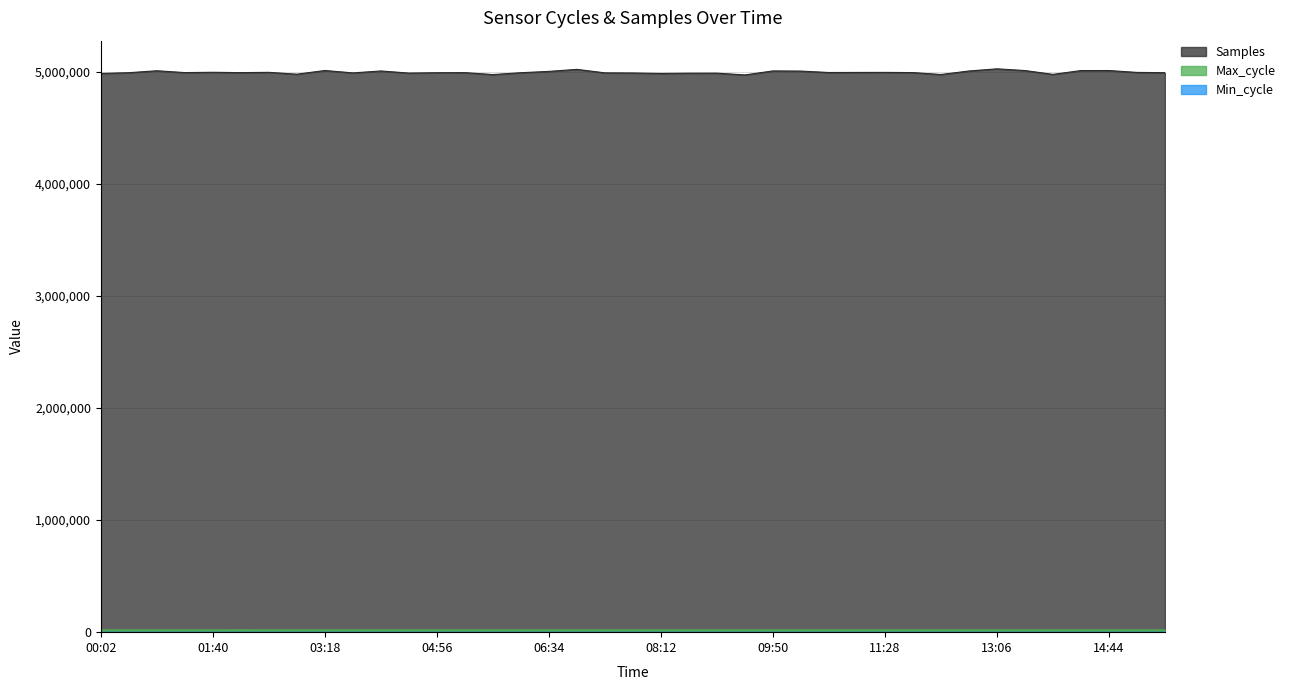

What is the minimum value for Max_cycle?

19913